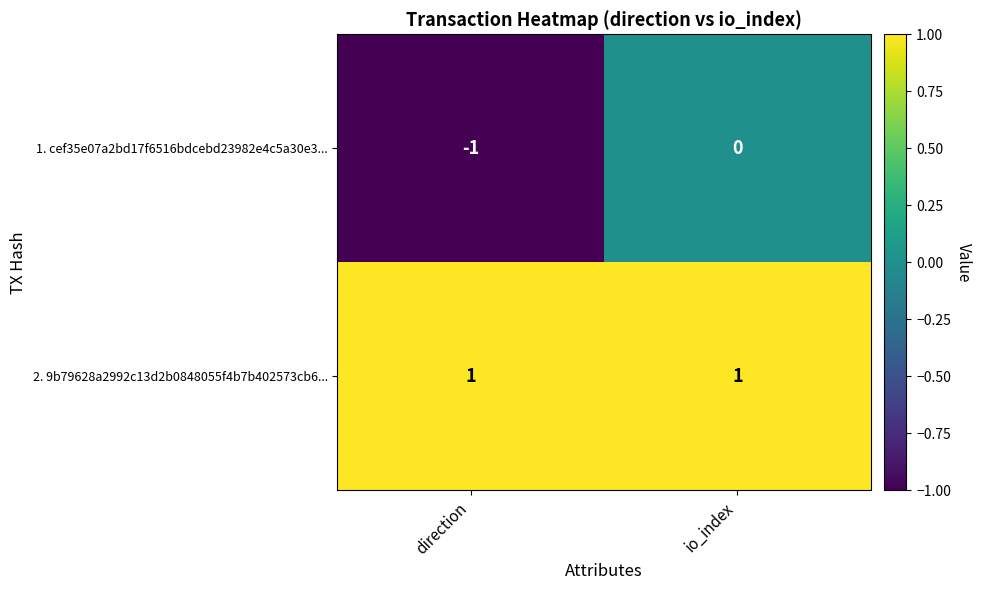

Reading left to right, extract all data points from this chart.

1. cef35e07a2bd17f6516bdcebd23982e4c5a30e3...: direction=-1	io_index=0
2. 9b79628a2992c13d2b0848055f4b7b402573cb6...: direction=1	io_index=1